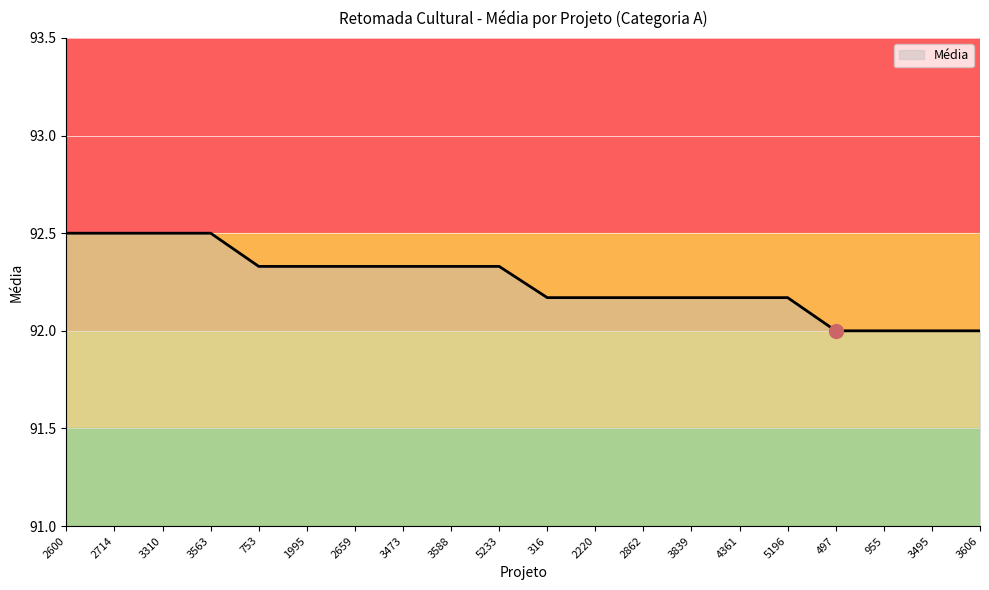

The value at 497 is 55.1. True or false?

False